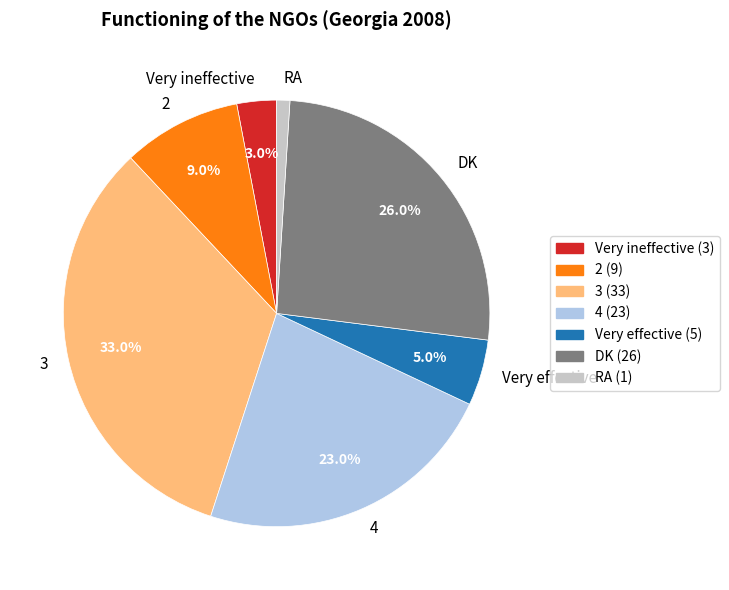

Which slice is the largest?

3